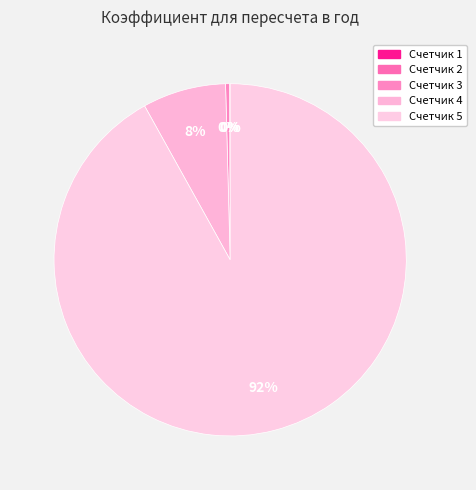

Rank the categories by value from highest to lowest.

5, 4, 3, 2, 1